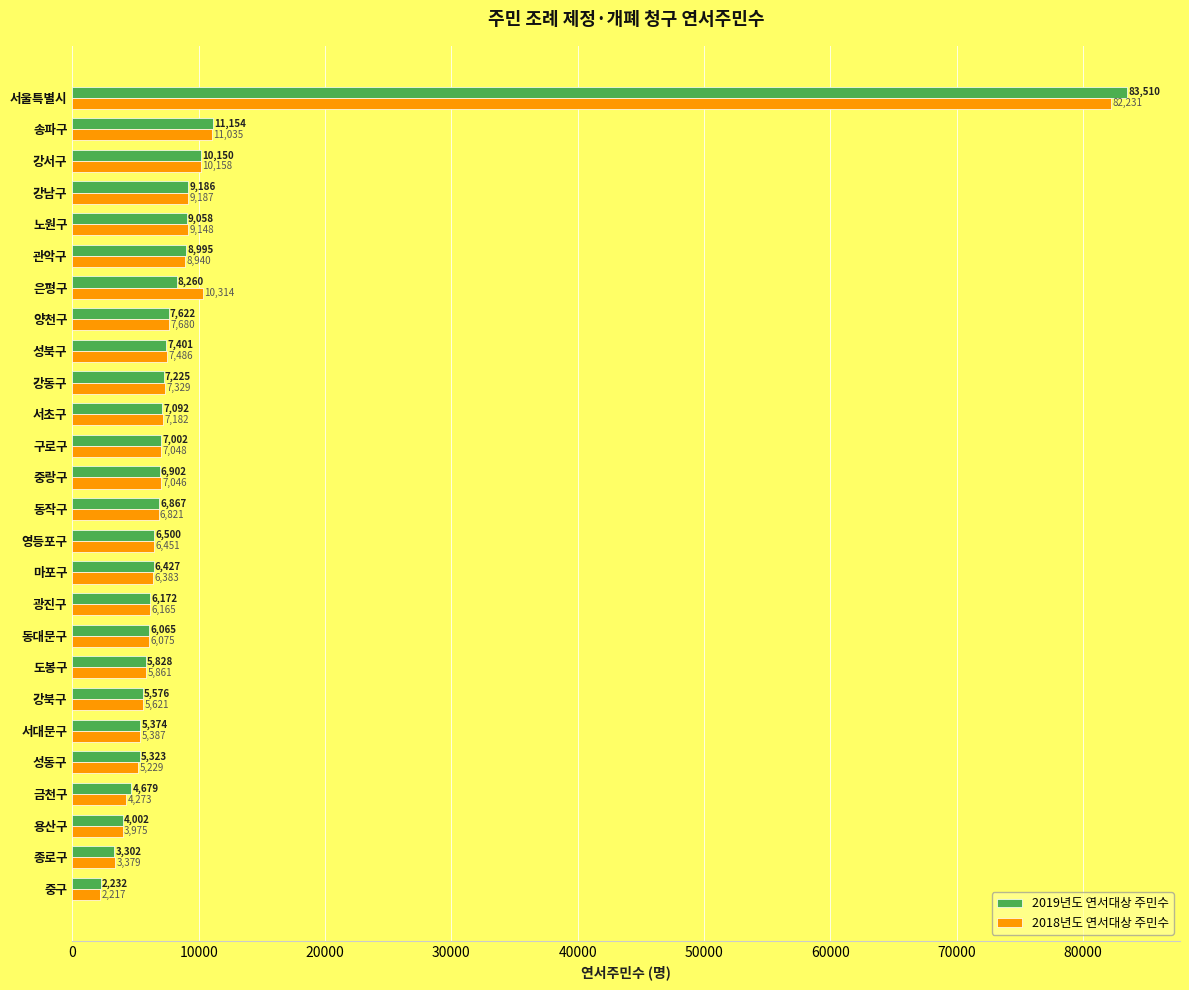

True or false: 2019년도 연서대상 주민수 has a value of 2231.6 at 중구.

True